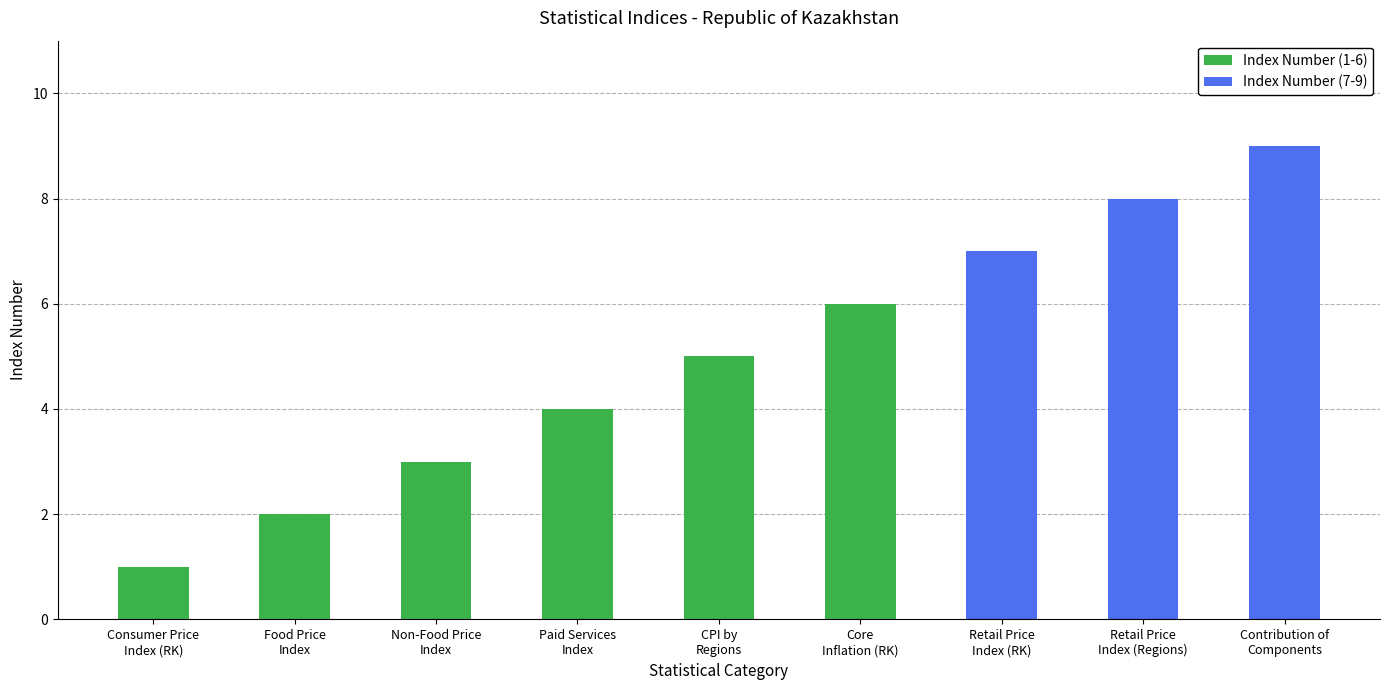

Is the value of Index Number (1-6) at CPI by
Regions greater than the value of Index Number (7-9) at Retail Price
Index (RK)?

No